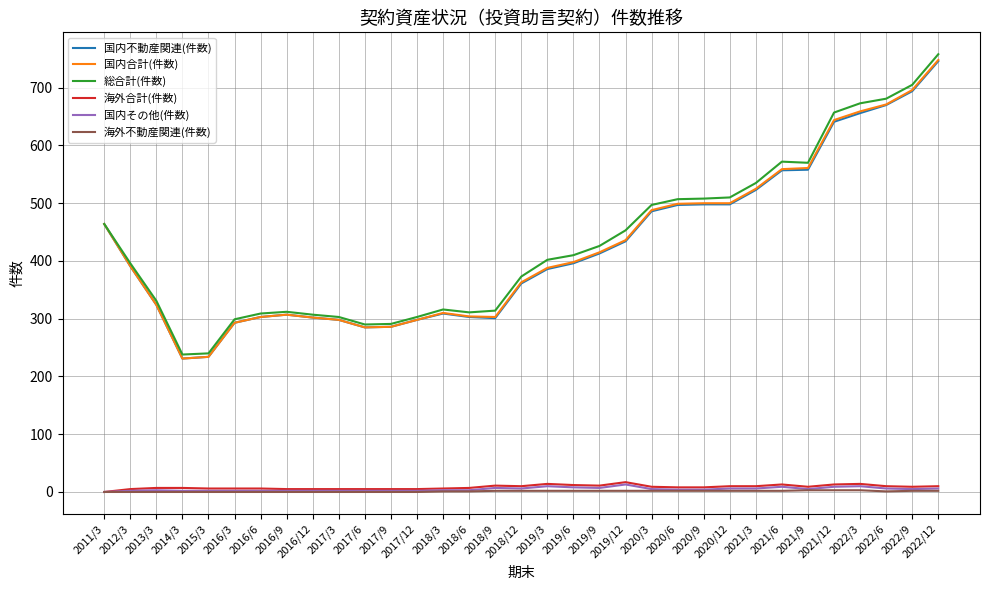

True or false: 海外不動産関連(件数) and 国内合計(件数) intersect in this chart.

False